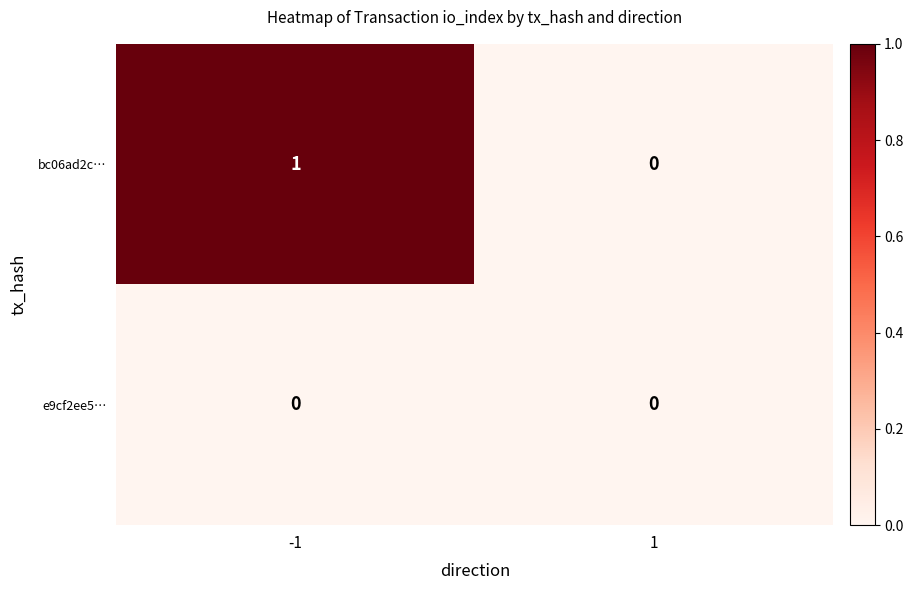

True or false: e9cf2ee5… has a value of 0 at -1.

True